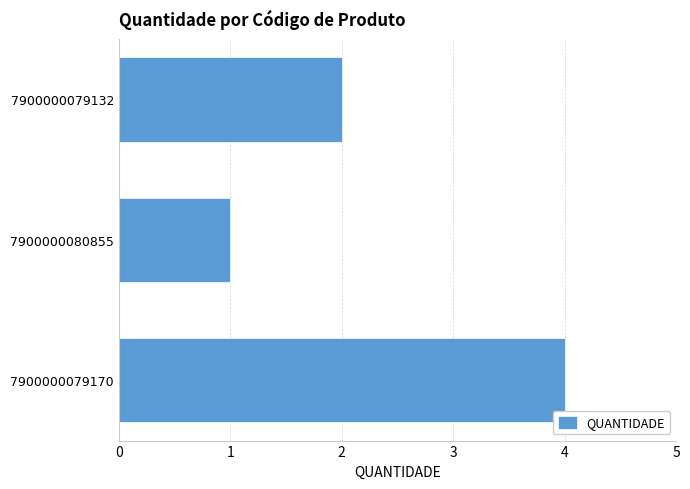

What is the smallest value displayed?

1